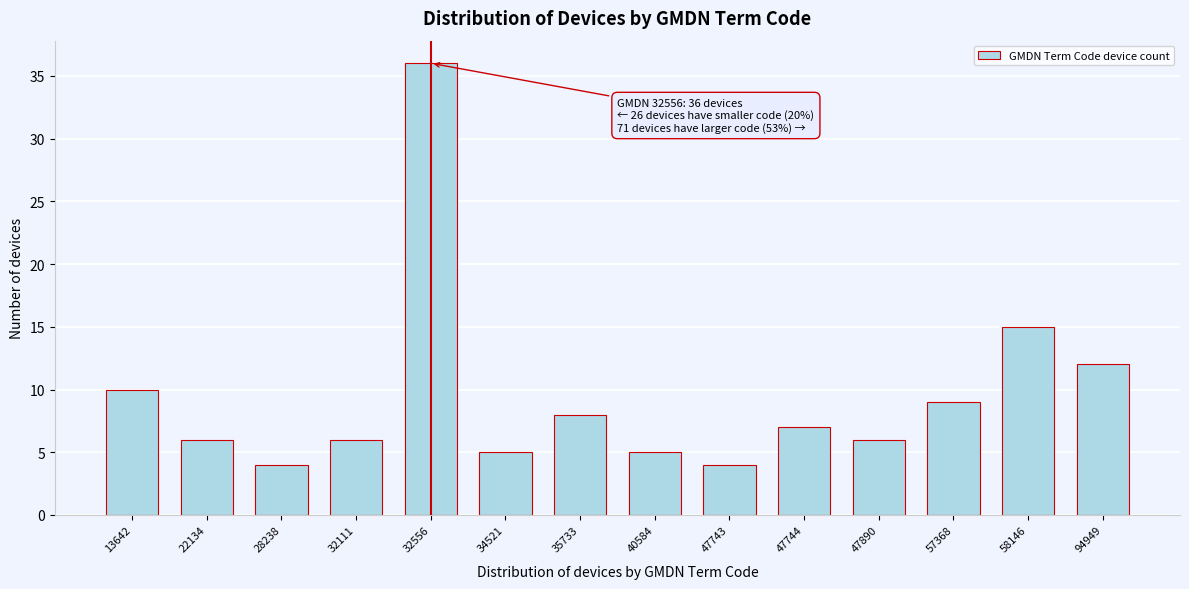

Reading left to right, extract all data points from this chart.

13642=10	22134=6	28238=4	32111=6	32556=36	34521=5	35733=8	40584=5	47743=4	47744=7	47890=6	57368=9	58146=15	94949=12